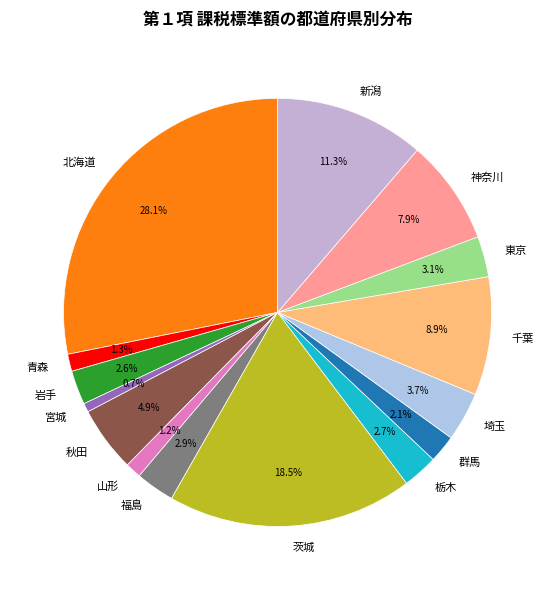

Does 埼玉 represent more than half of the total?

No